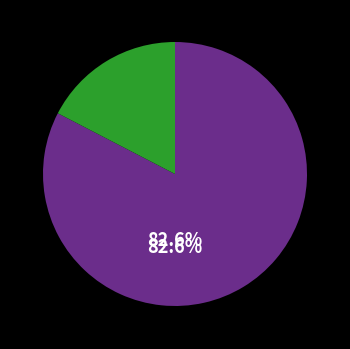

Does any single category account for the majority?

Yes